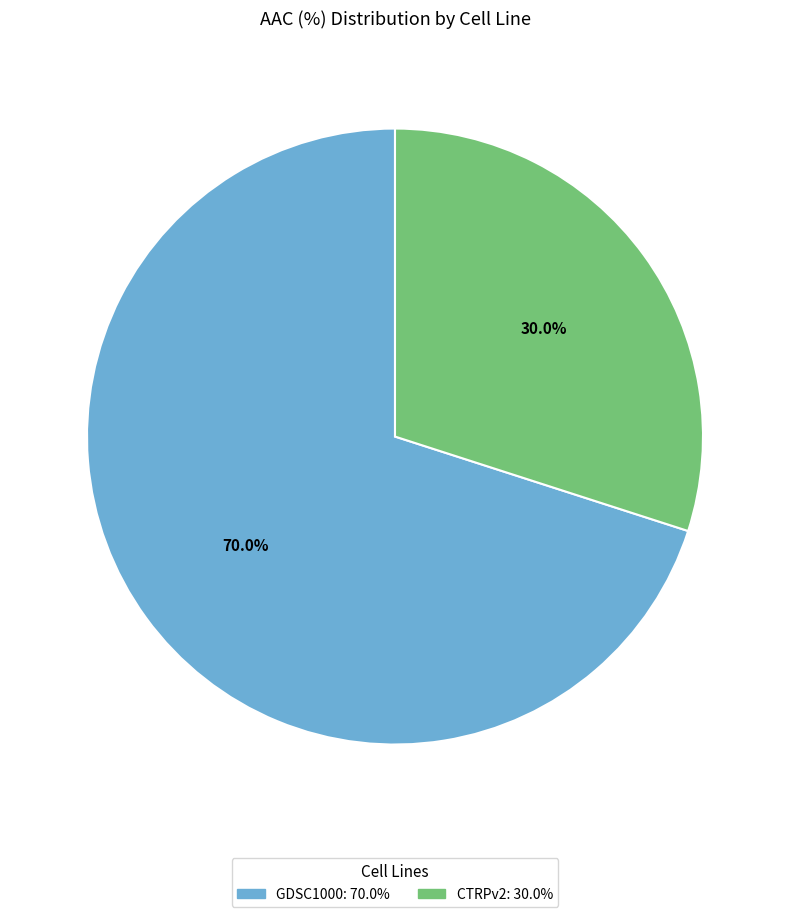

The GDSC1000 slice represents 70% of the pie. True or false?

True